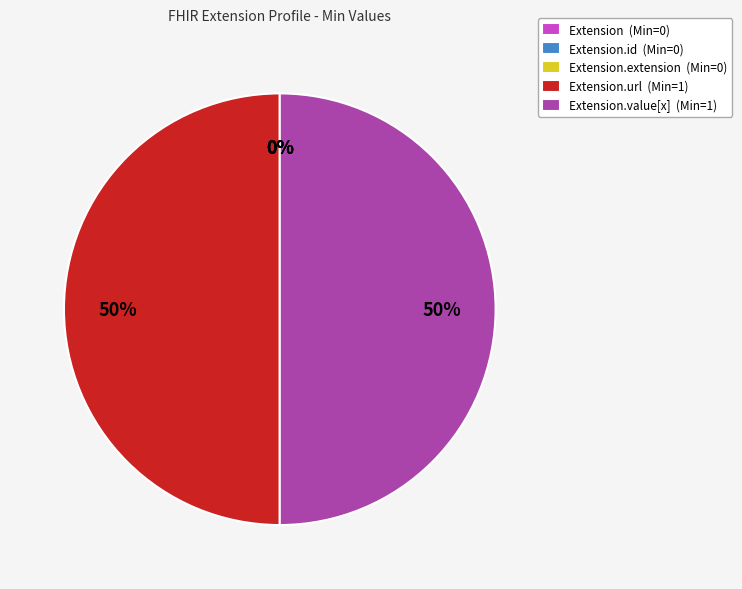

Does Extension.extension represent more than half of the total?

No